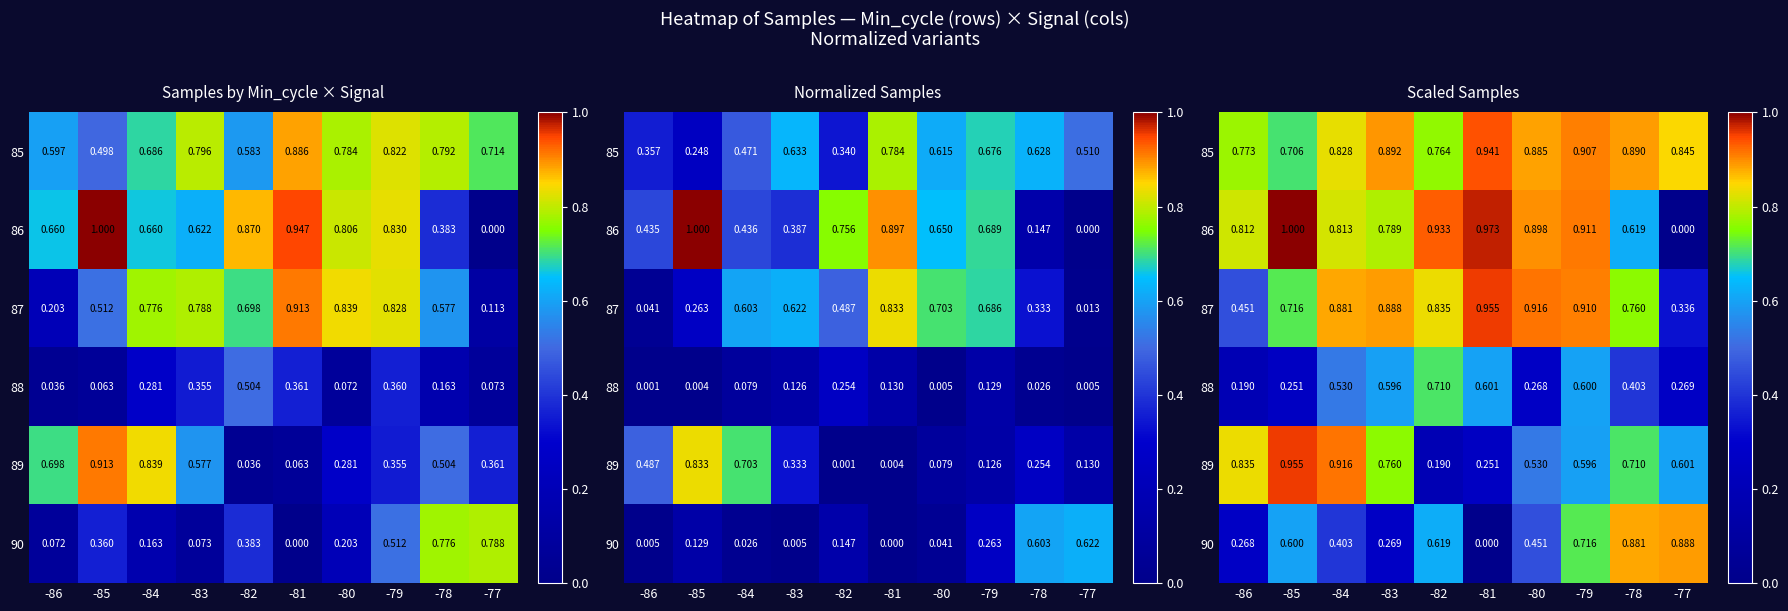

Rank the series by their maximum value, from highest to lowest.

86, 87, 89, 85, 90, 88